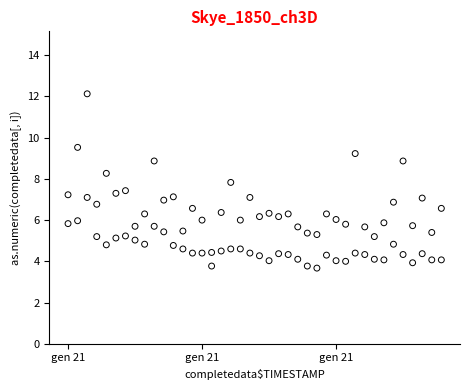

Across all data points, what is the range of Y values (max minus min)?

8.5